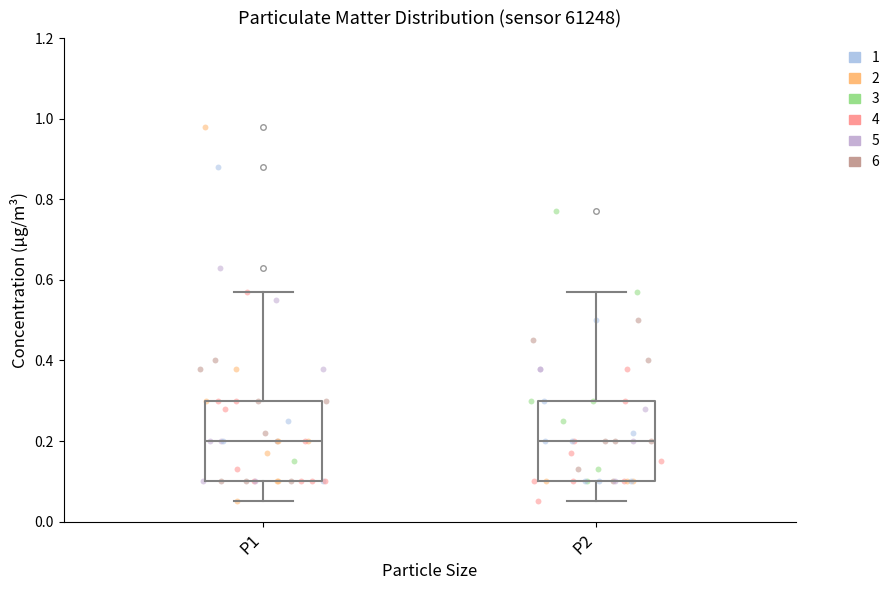

Reading left to right, transcribe this box plot: for each box, give where its median line is, the range the box spans, and where its two whiskers end, as read against the y-axis. The values are not printed on the chart, so give them approximately, as read against the axis.

P1: median 0.20, box 0.10 to 0.30, whiskers 0.06 to 0.58
P2: median 0.20, box 0.10 to 0.30, whiskers 0.06 to 0.58